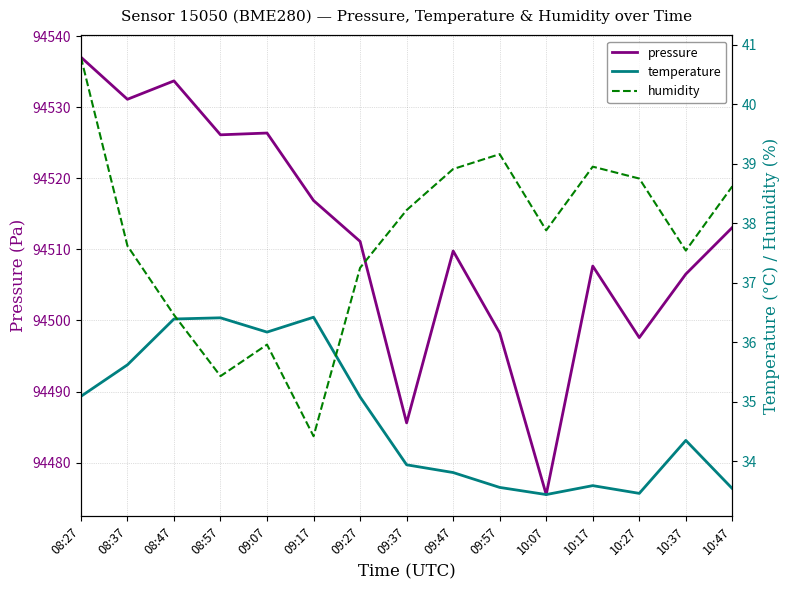

True or false: temperature and pressure cross at least once.

False